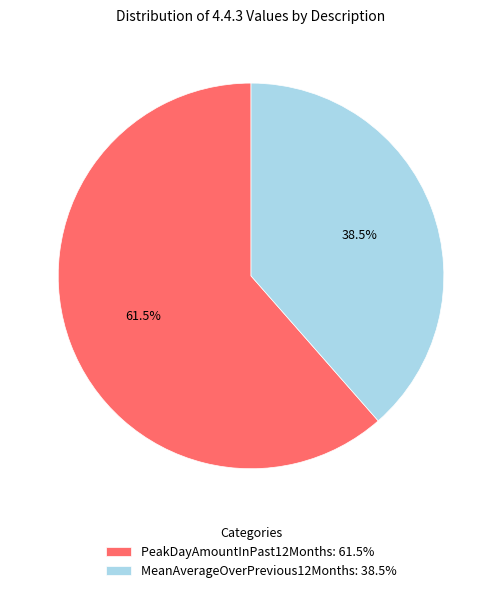

The MeanAverageOverPrevious12Months slice represents 46% of the pie. True or false?

False